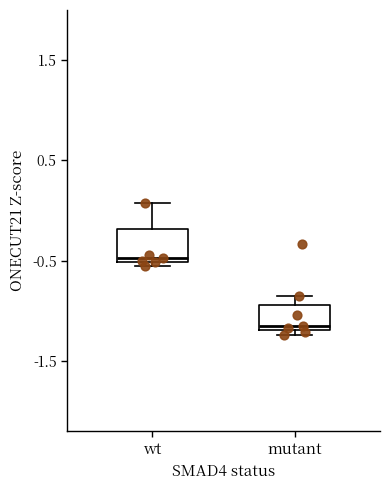

Reading left to right, read every box against the y-axis: the position of its median line, the range the box covers, and the ends of its whiskers. The values are not printed on the chart, so give them approximately, as read against the axis.

wt: median -0.5 (just above the box's lower edge), box -0.5 to -0.2, whiskers -0.6 to 0.1
mutant: median -1.2 (just above the box's lower edge), box -1.2 to -0.9, whiskers -1.2 (just below the box's lower edge) to -0.8